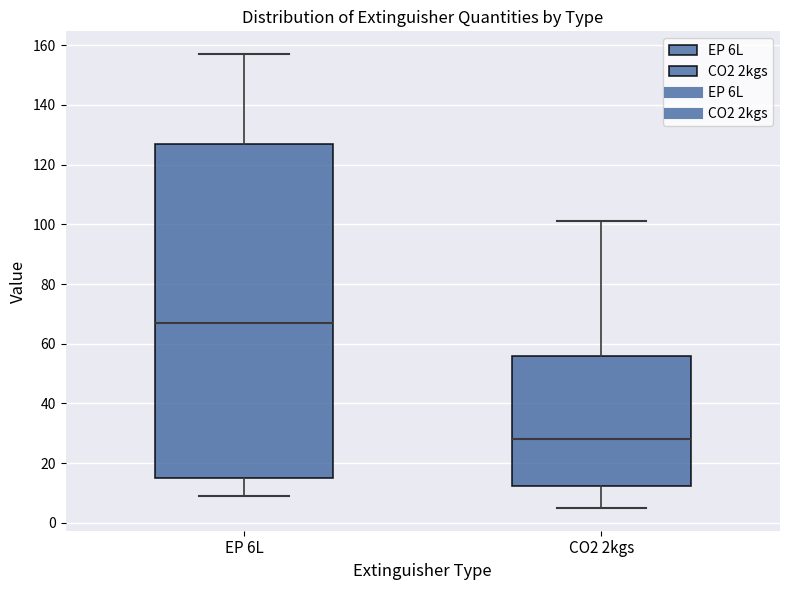

Reading left to right, transcribe this box plot: for each box, give where its median line is, the range the box spans, and where its two whiskers end, as read against the y-axis. The values are not printed on the chart, so give them approximately, as read against the axis.

EP 6L: median 68, box 16 to 128, whiskers 10 to 158
CO2 2kgs: median 28, box 12 to 56, whiskers 6 to 102